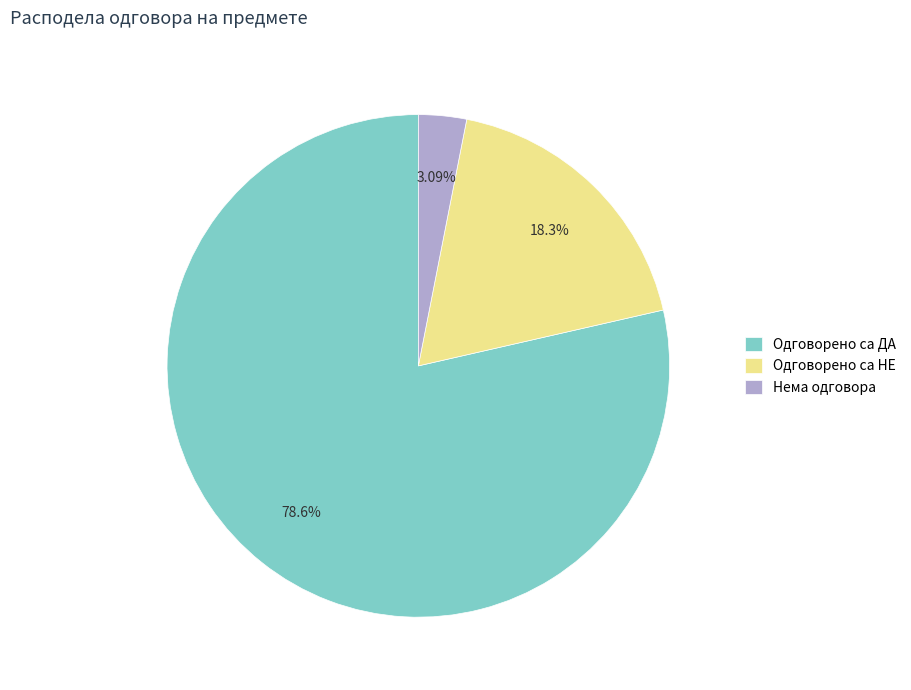

Which slice is the smallest?

Нема одговора